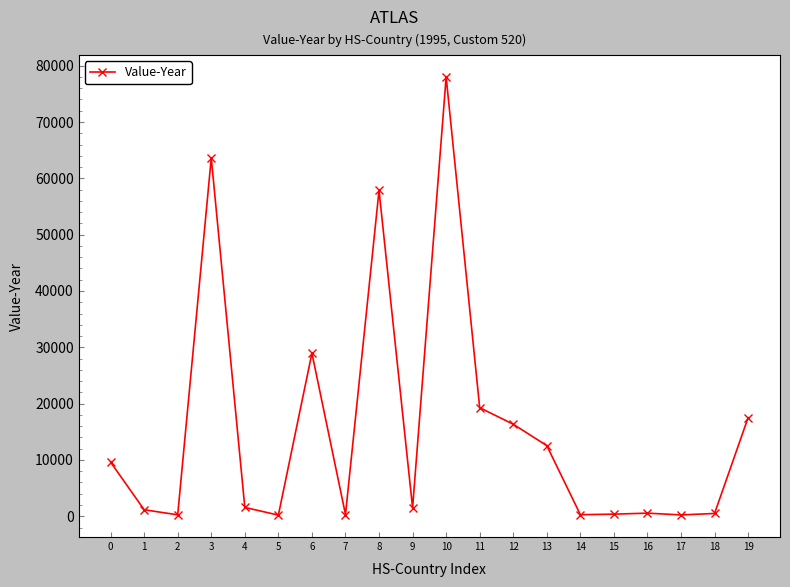

What is the greatest value displayed?

78007